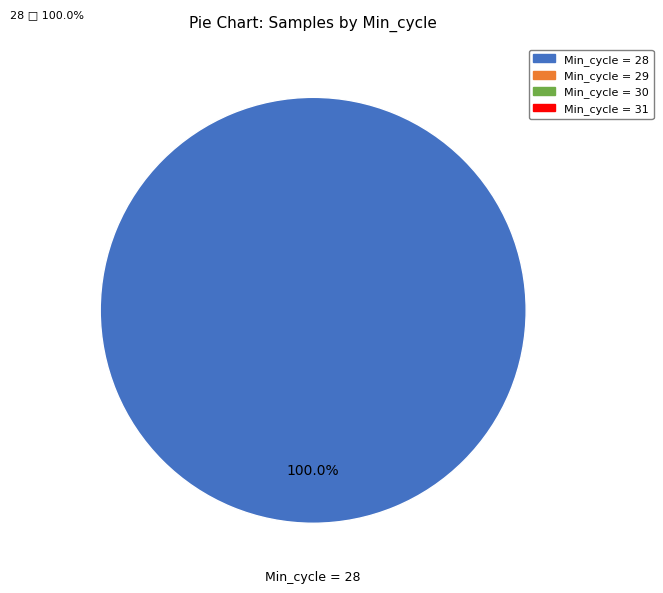

Is there any slice that represents more than half of the pie?

Yes